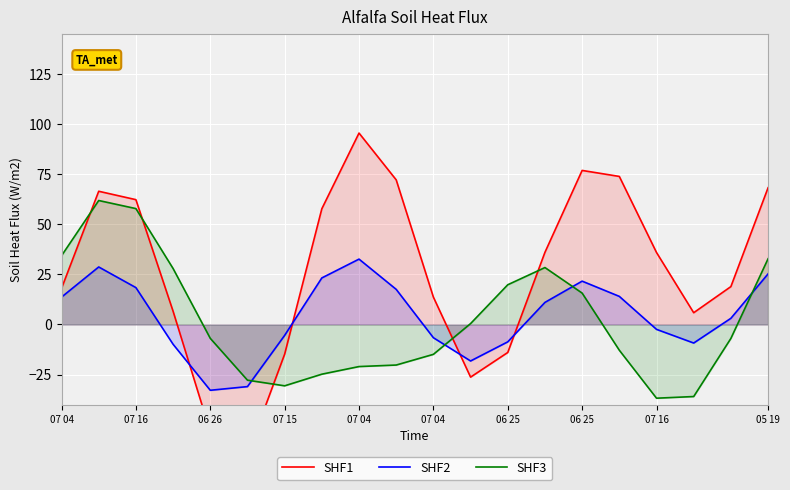

True or false: SHF3 has a value of 61.8 at 07 16.

True